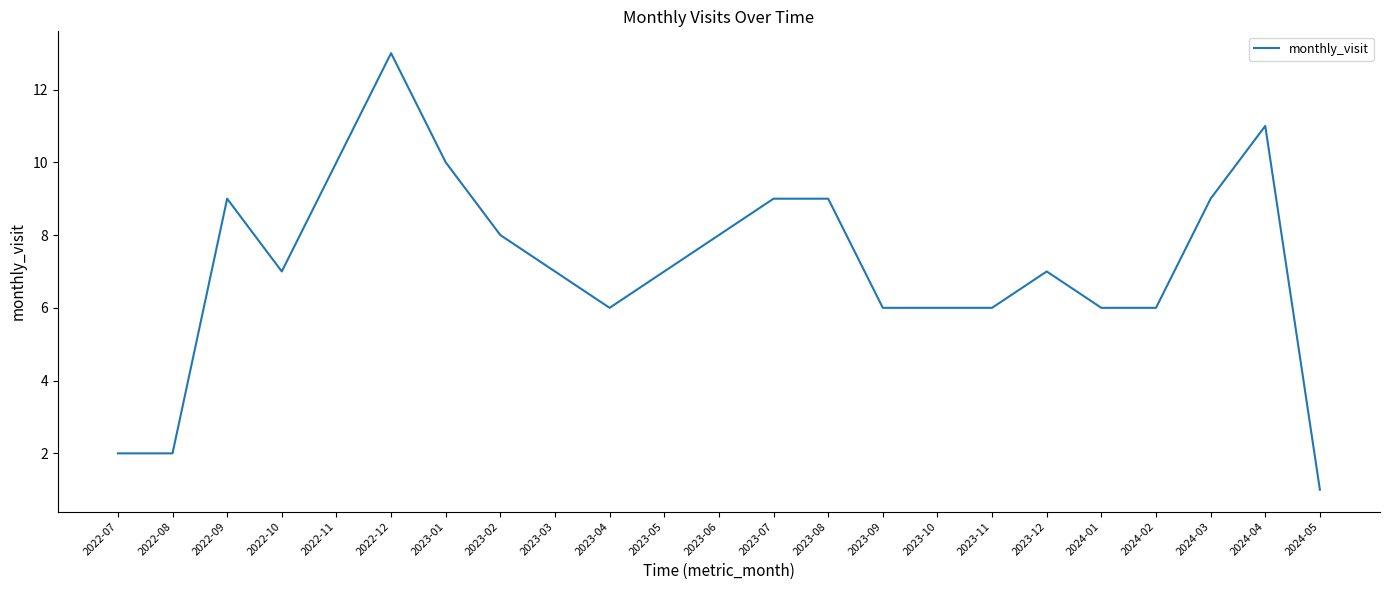

Is it true that the value at 2024-04 is 11?

True